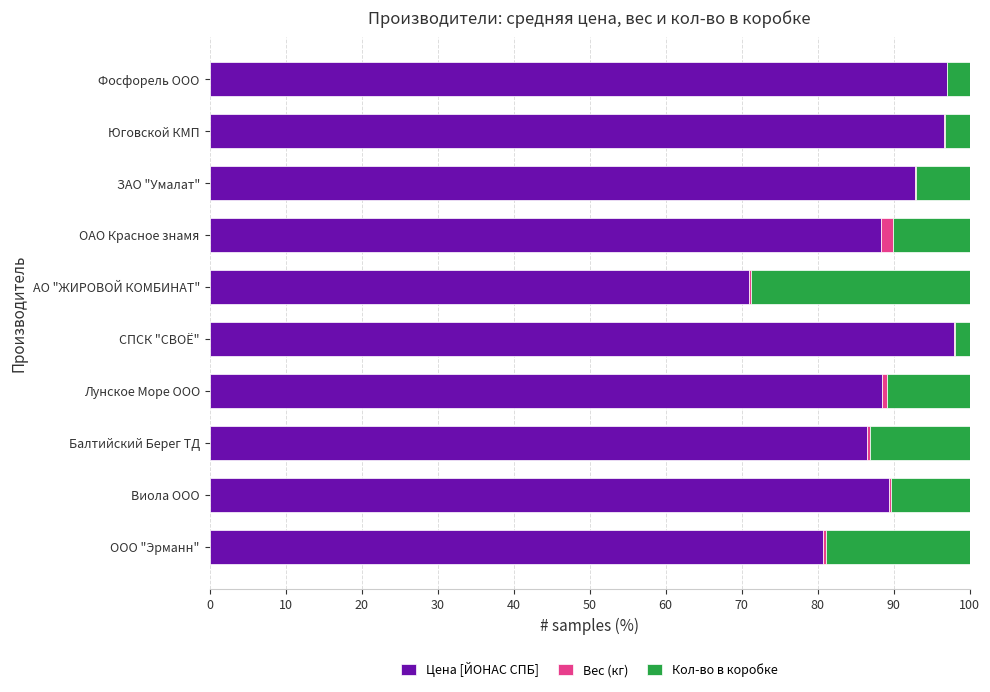

What is the sum of all Цена [ЙОНАС СПБ] values?

888.9